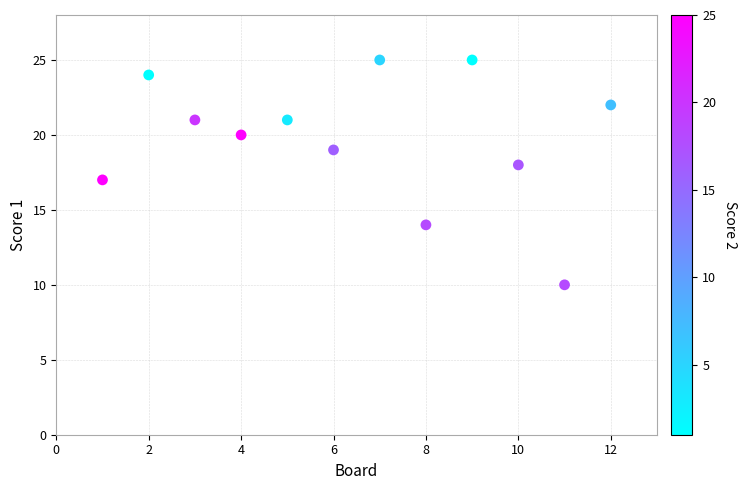

What is the average Y value?

20